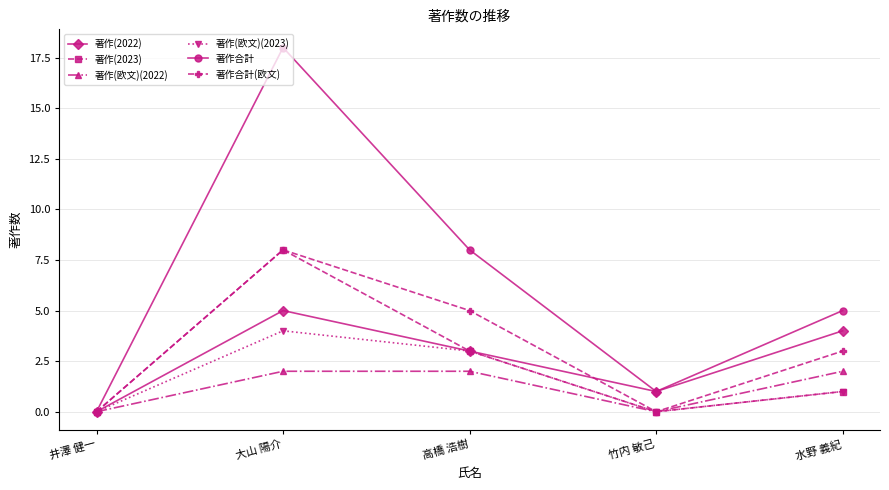

At which category does the chart reach its peak across all series?

大山 陽介